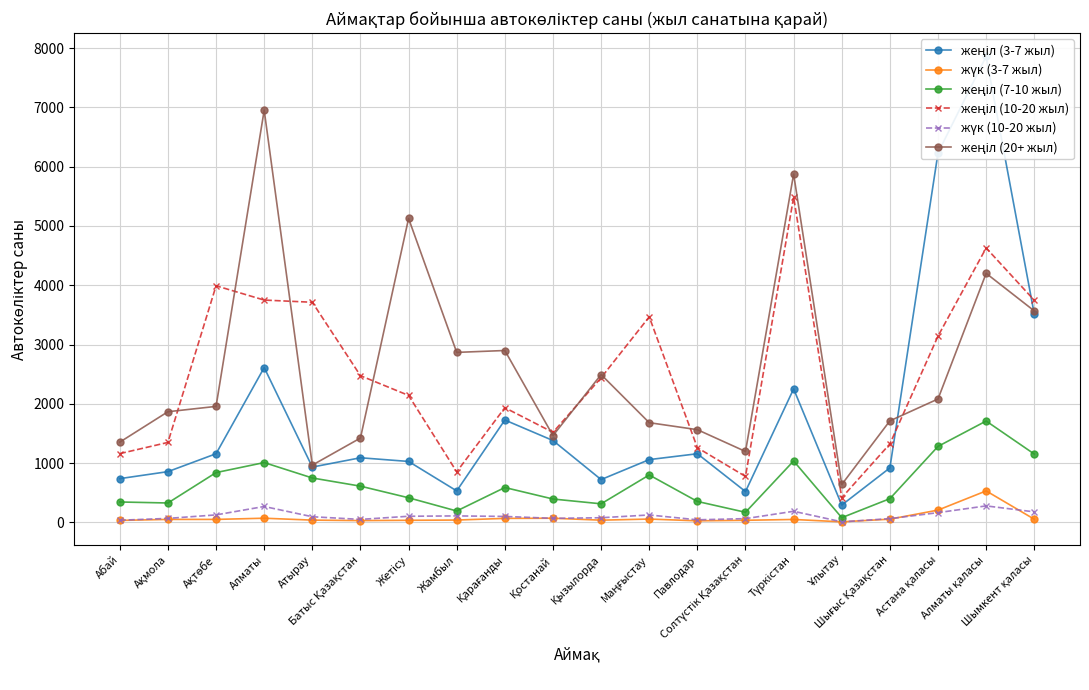

At Ақмола, list the series in order from smallest to largest.

жүк (3-7 жыл), жүк (10-20 жыл), жеңіл (7-10 жыл), жеңіл (3-7 жыл), жеңіл (10-20 жыл), жеңіл (20+ жыл)